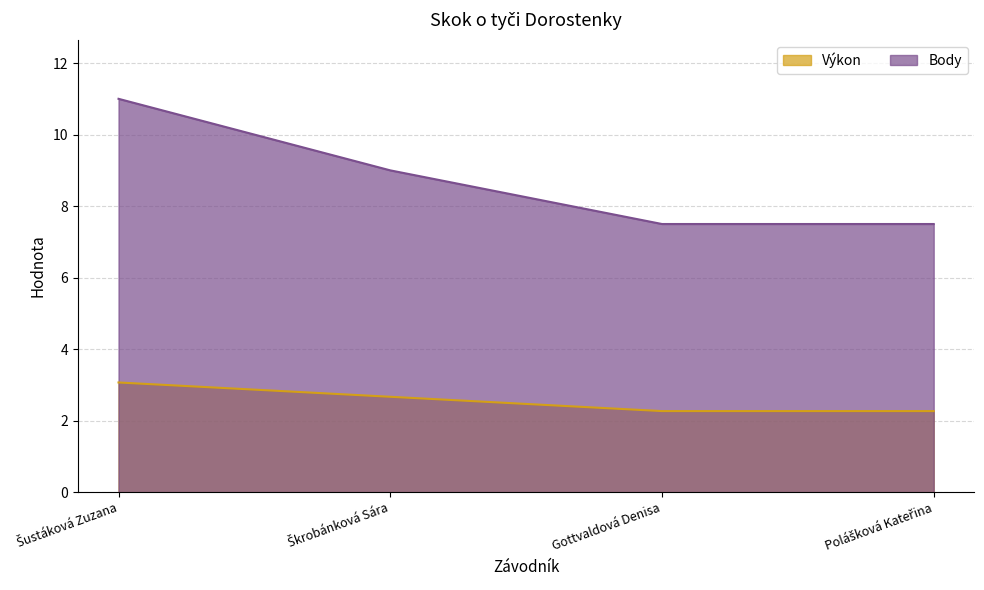

List the series in order of their overall mean, lowest first.

Výkon, Body